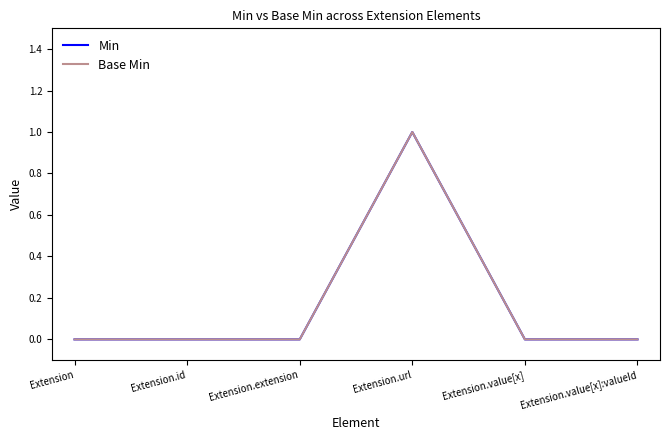

Does the chart display data point markers on the line(s)?

No